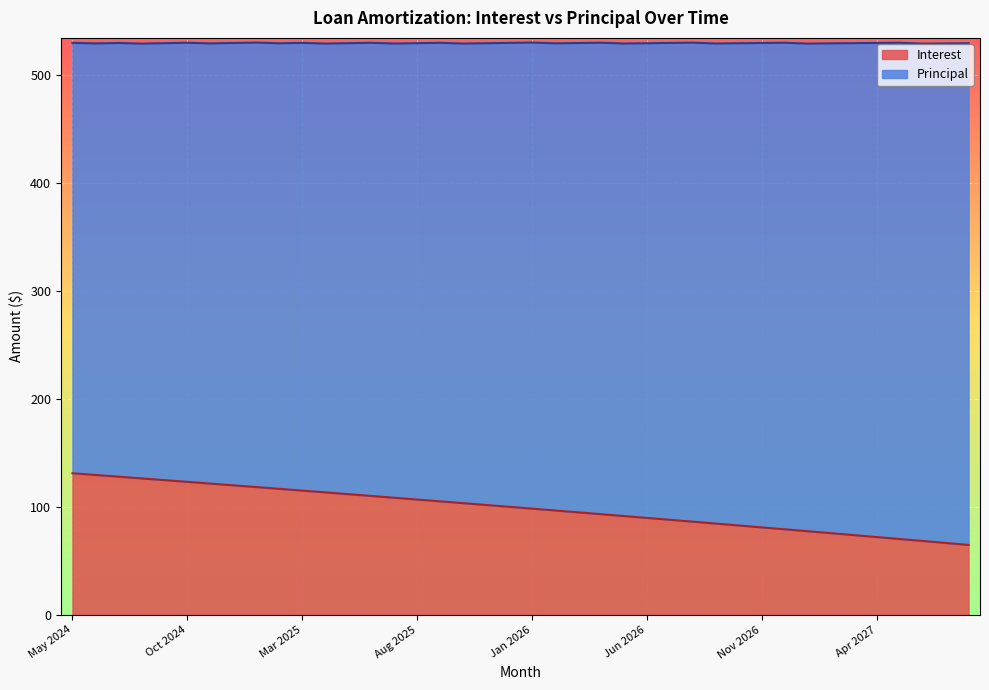

What is the sum of the values at Jul 2026 and Apr 2027?

160.1